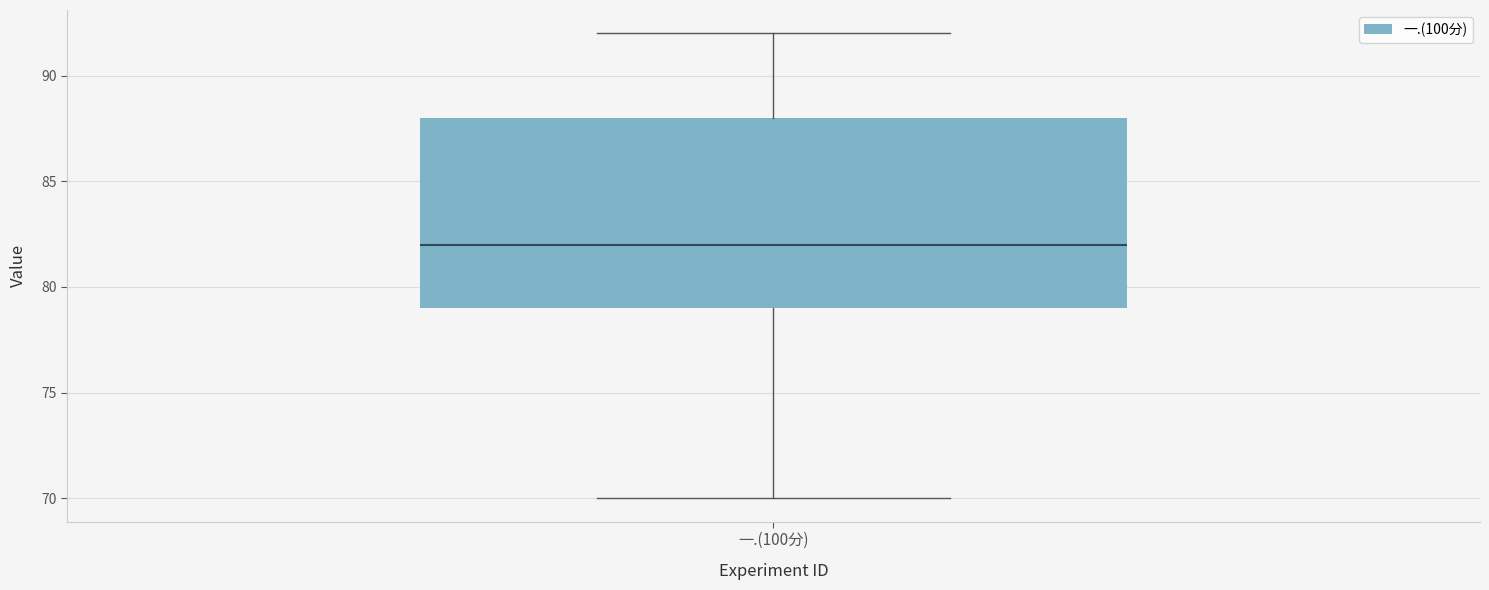

Transcribe this box plot: give where the median line is, the range the box spans, and where the two whiskers end, as read against the y-axis. The values are not printed on the chart, so give them approximately, as read against the axis.

median 82, box 79 to 88, whiskers 70 to 92